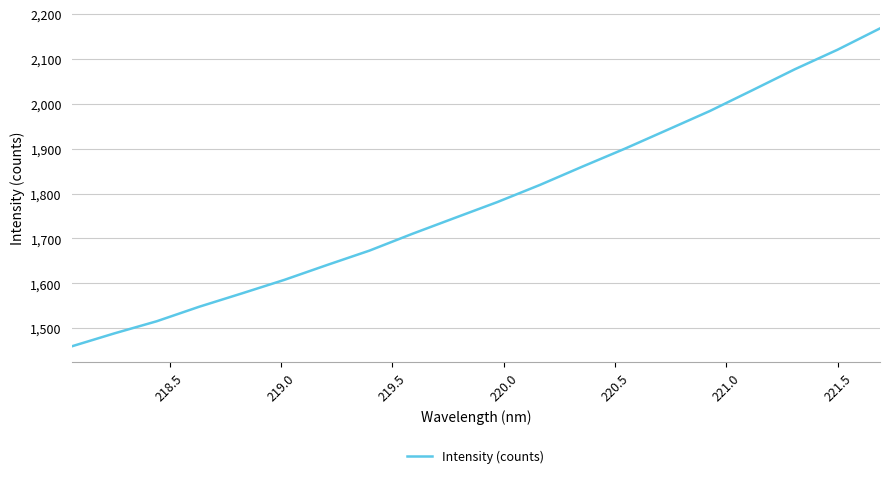

What is the difference between the maximum and minimum values?

708.9